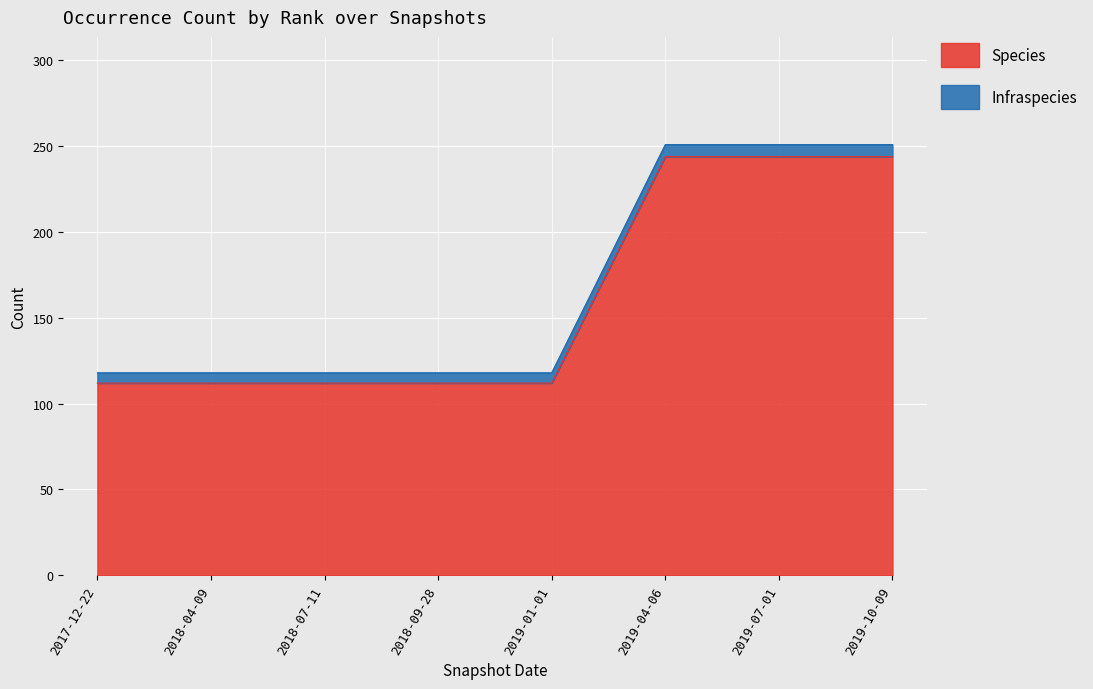

What is the lowest value of the Infraspecies series?

118